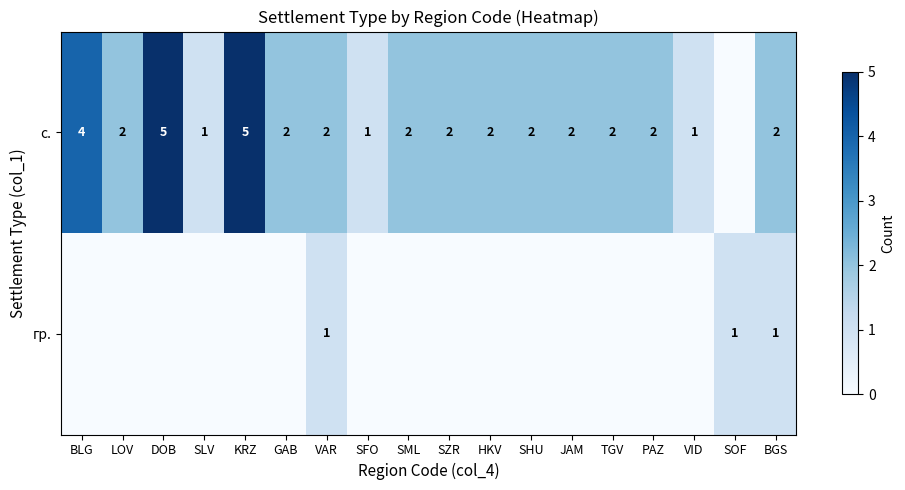

What is the maximum value shown in the chart?

5